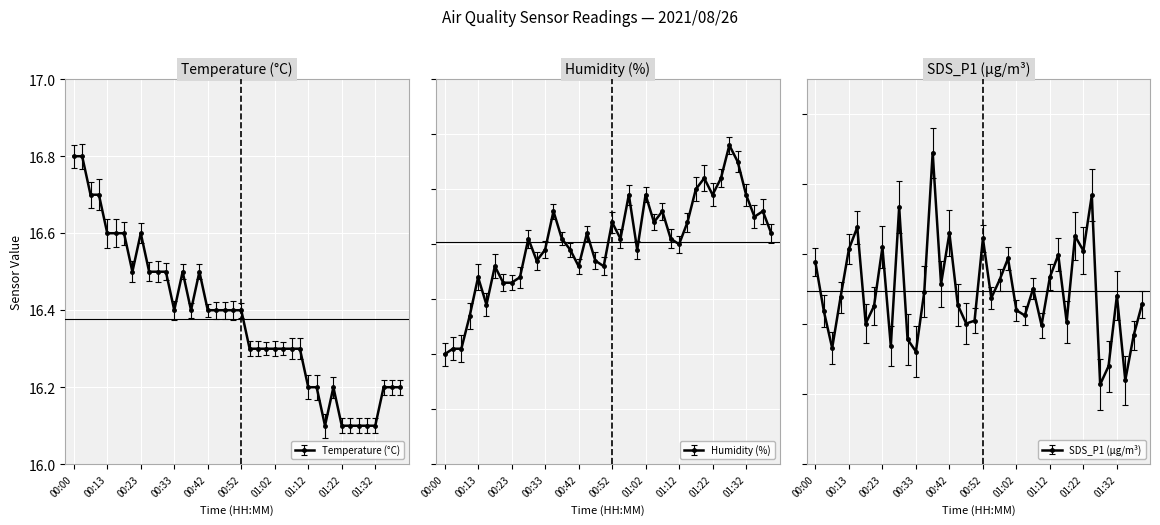

True or false: Humidity has a value of 78.2 at 01:40.

True